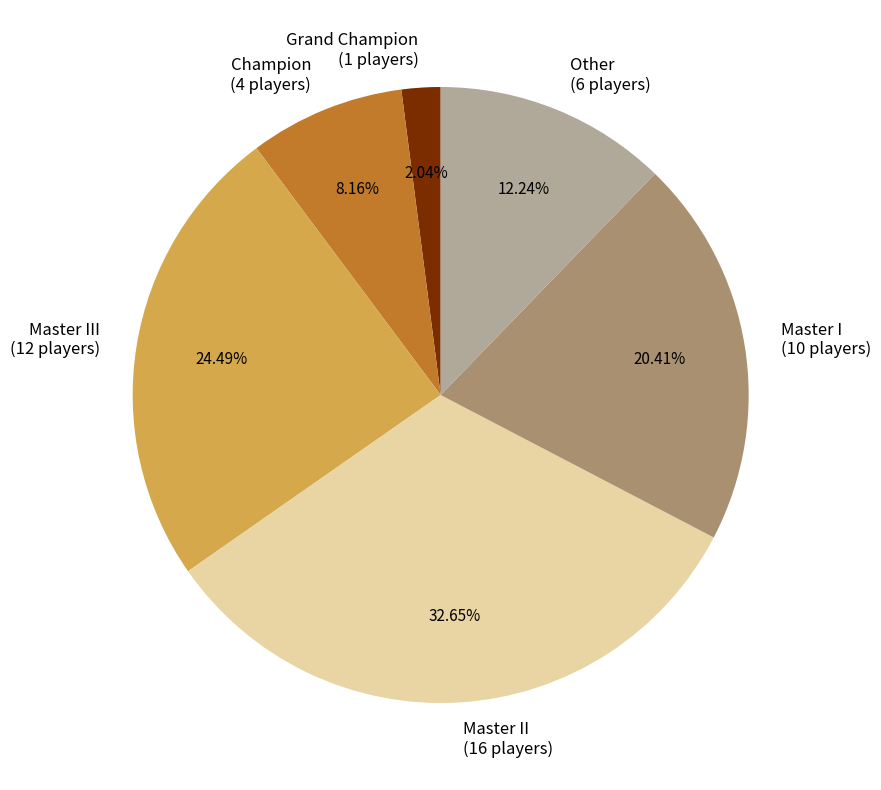

Is the sum of Grand Champion (1 players) and Master II (16 players) greater than half?

No